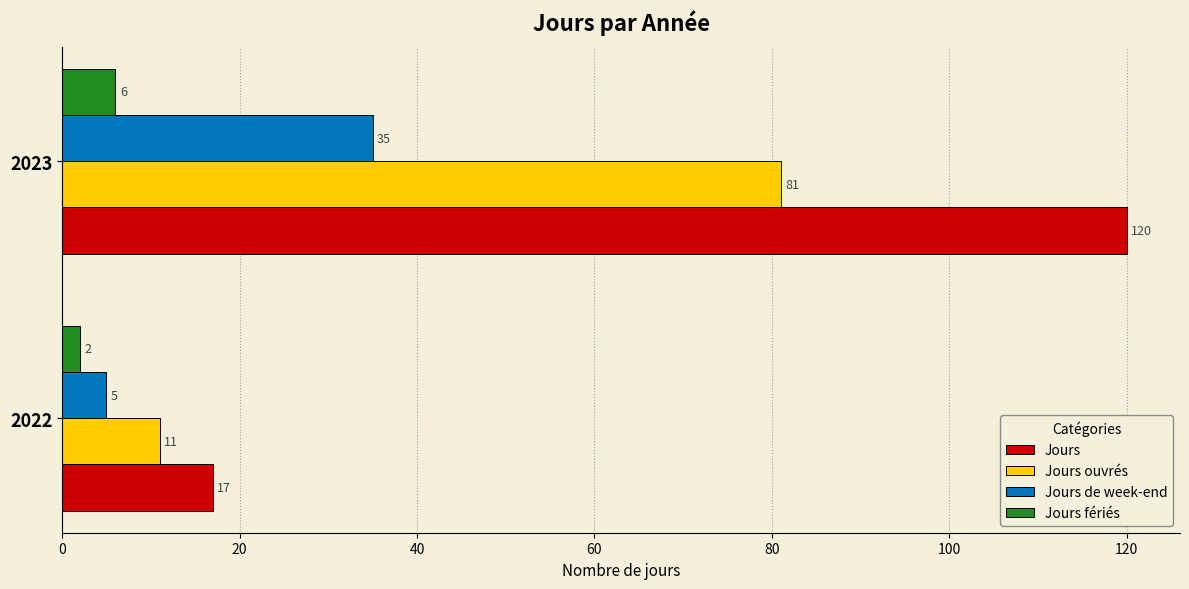

List the labels in order of Jours value, largest first.

2023, 2022